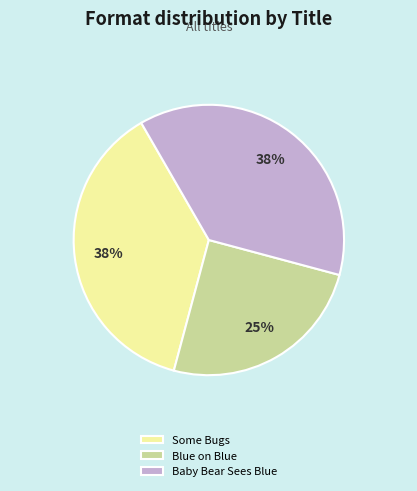

To the nearest percent, what is the combined percentage of Baby Bear Sees Blue and Some Bugs?

75%